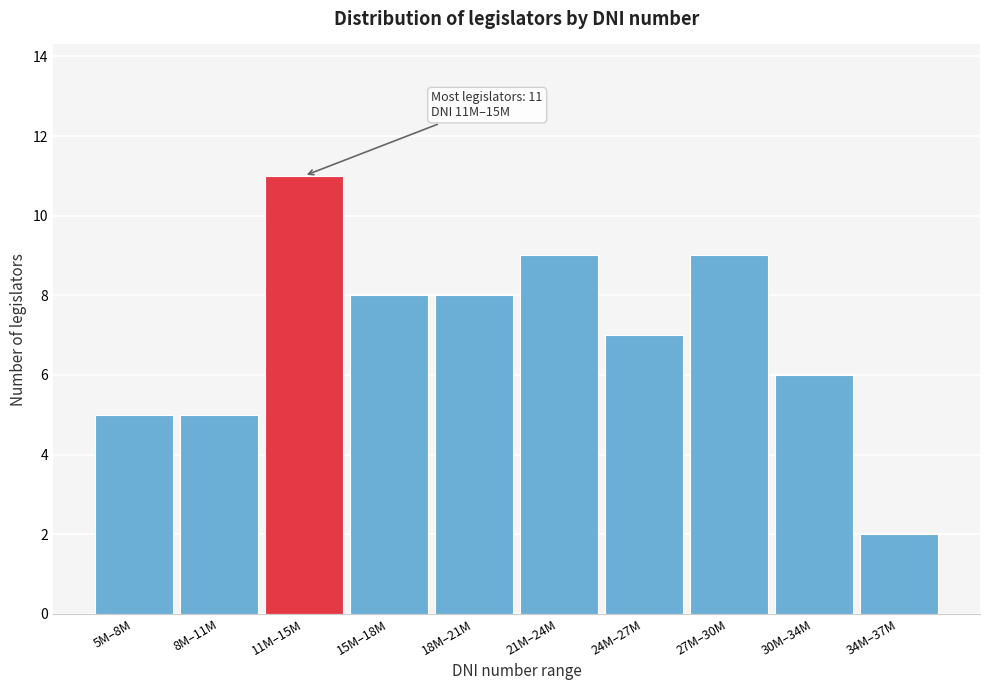

Reading left to right, list all the values displayed in this chart.

5	5	11	8	8	9	7	9	6	2